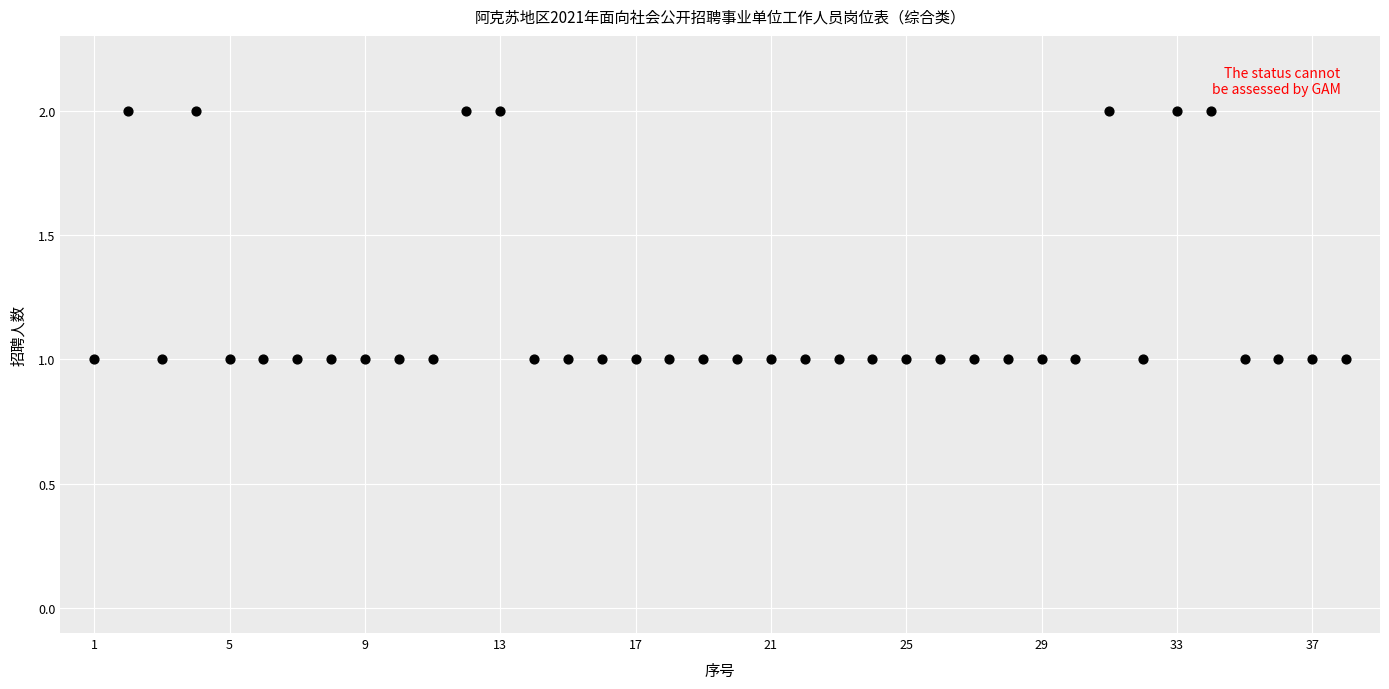

What is the range of X values (max minus min)?

37